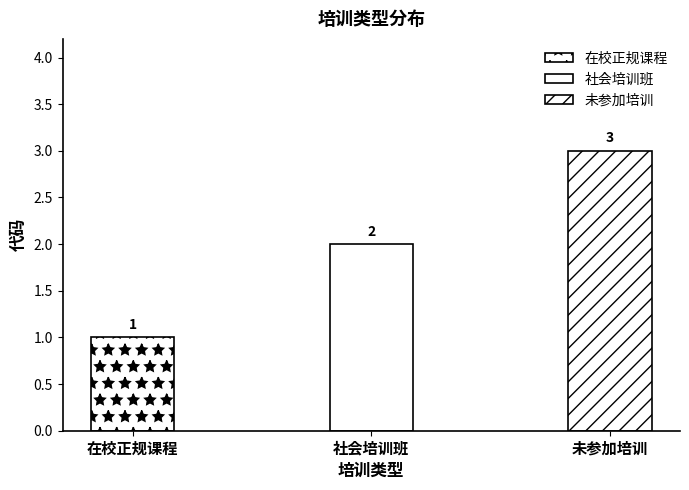

What is the difference between the maximum and minimum values?

2